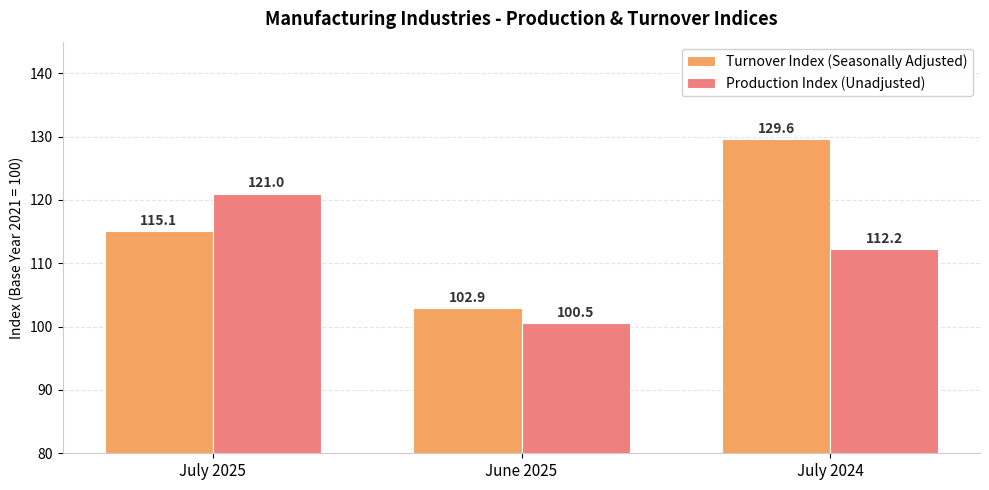

What is the sum of the Turnover Index (Seasonally Adjusted) values at July 2025 and June 2025?

218.0